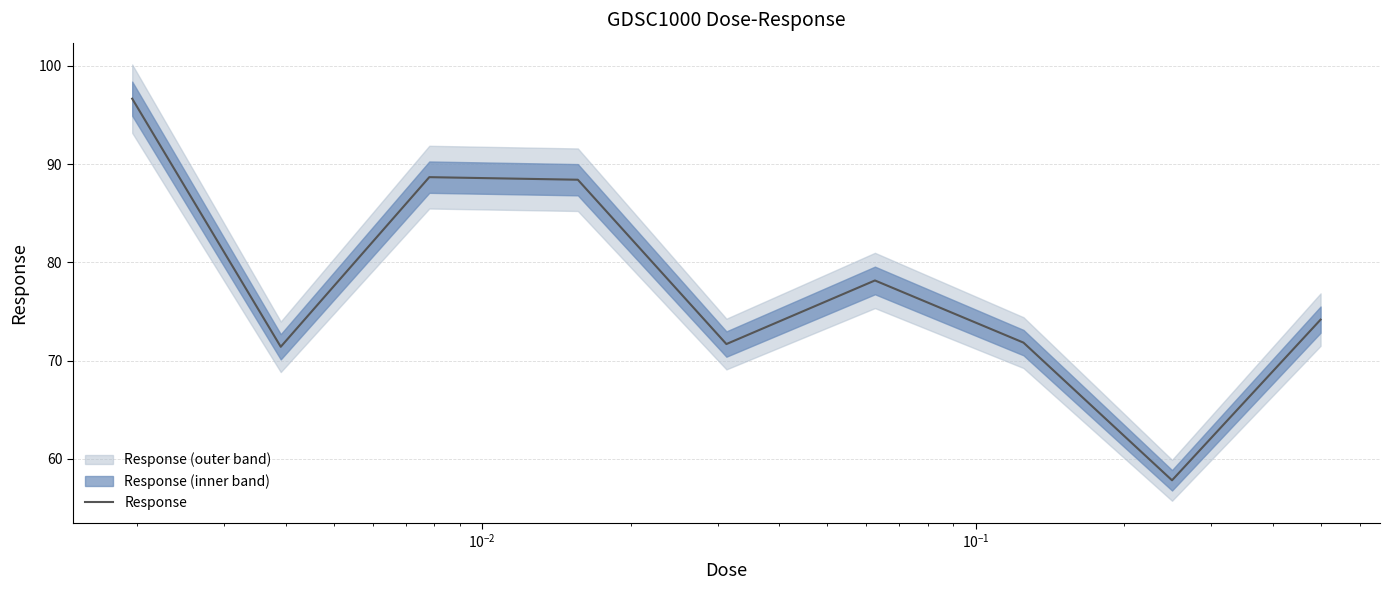

What is the minimum value for Response?

57.8